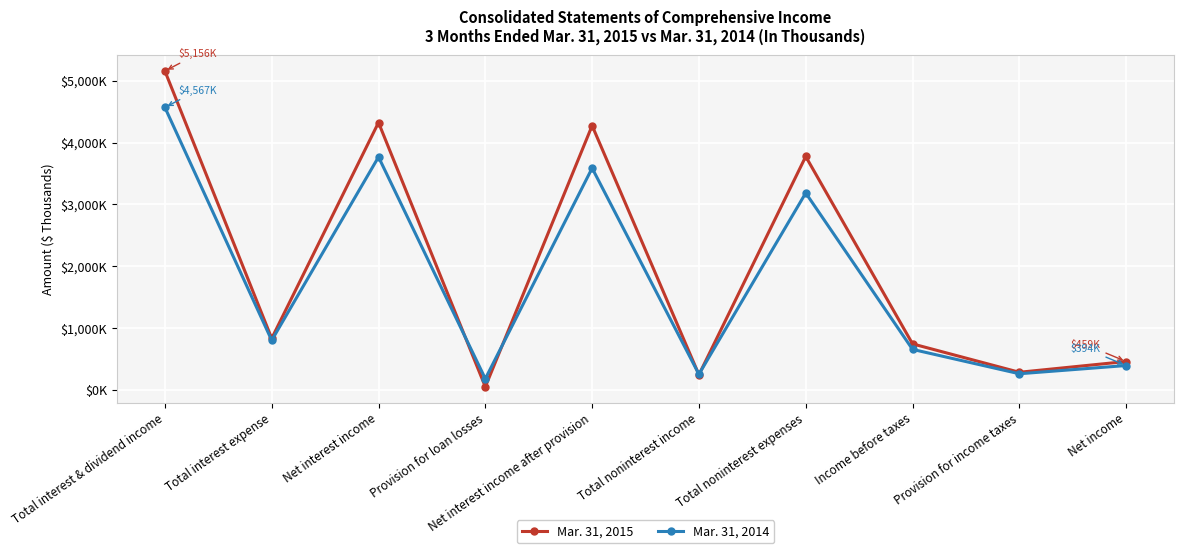

Read the Mar. 31, 2015 value at Total interest & dividend income, to the nearest 100.

5200